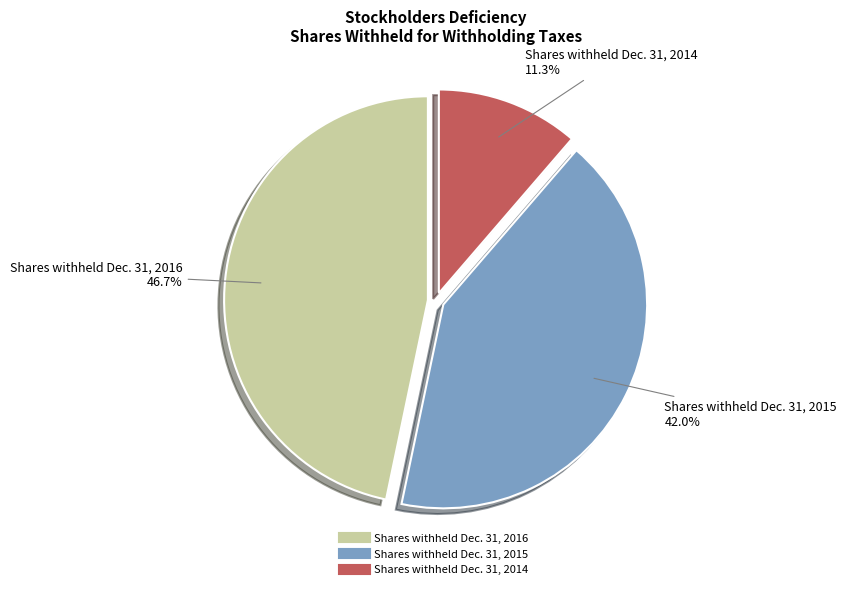

Does any single category account for the majority?

No